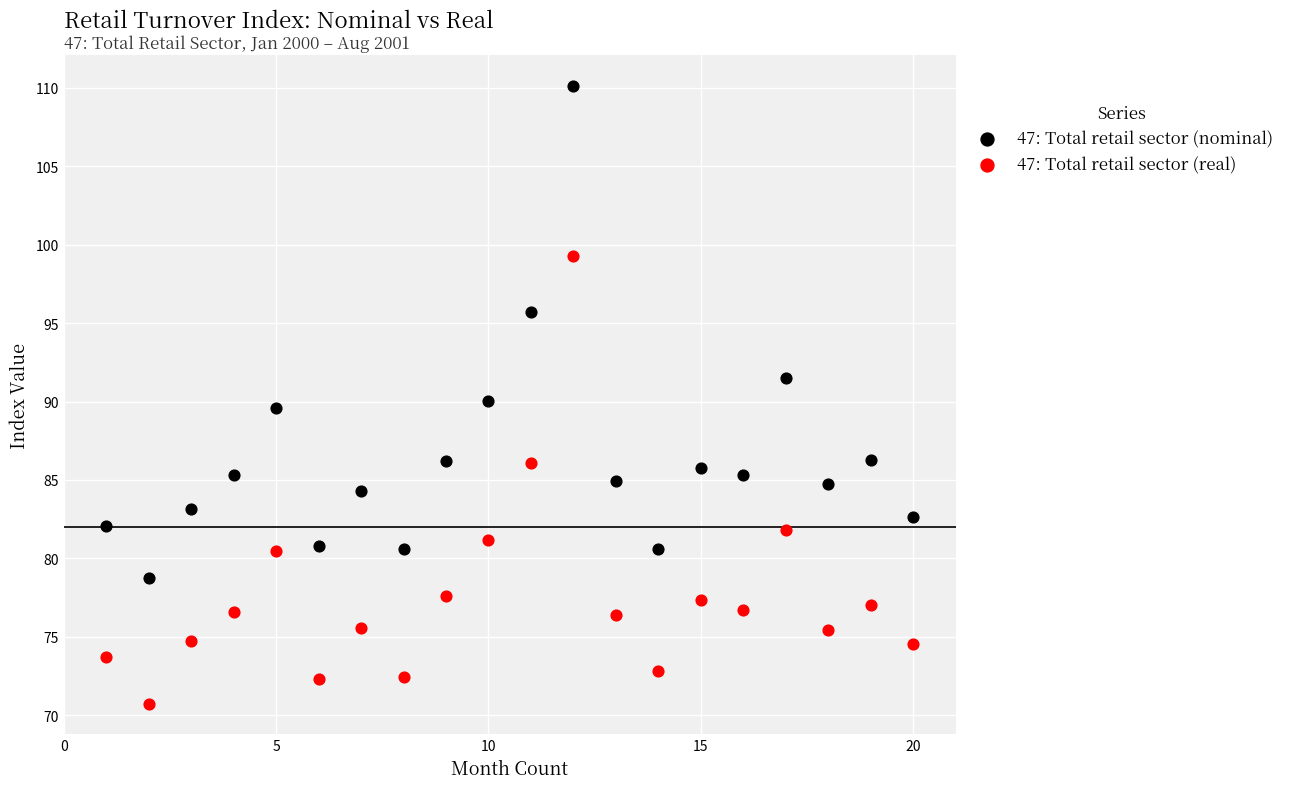

What are all the series names shown in the legend?

47: Total retail sector (nominal), 47: Total retail sector (real)